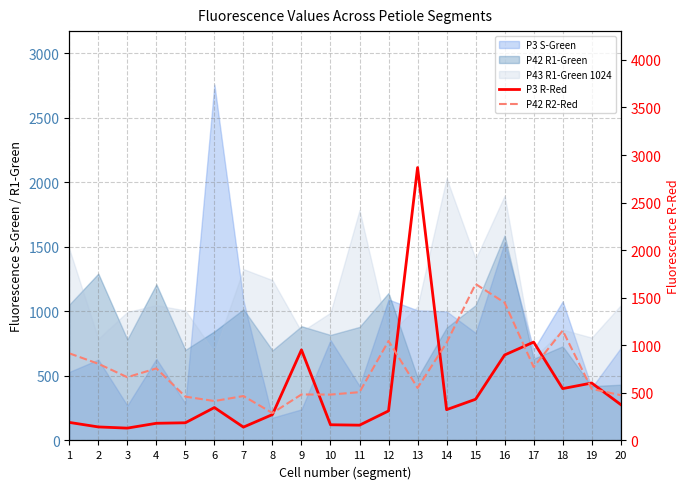

True or false: P42 R2-Red and P3 R-Red cross at least once.

True